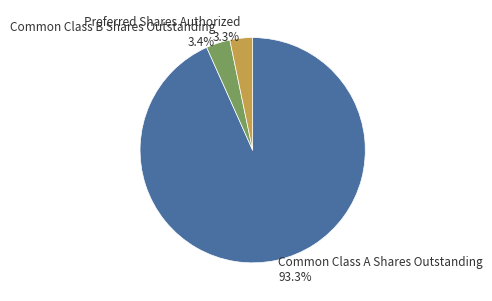

The Common Class A Shares Outstanding slice represents 93% of the pie. True or false?

True